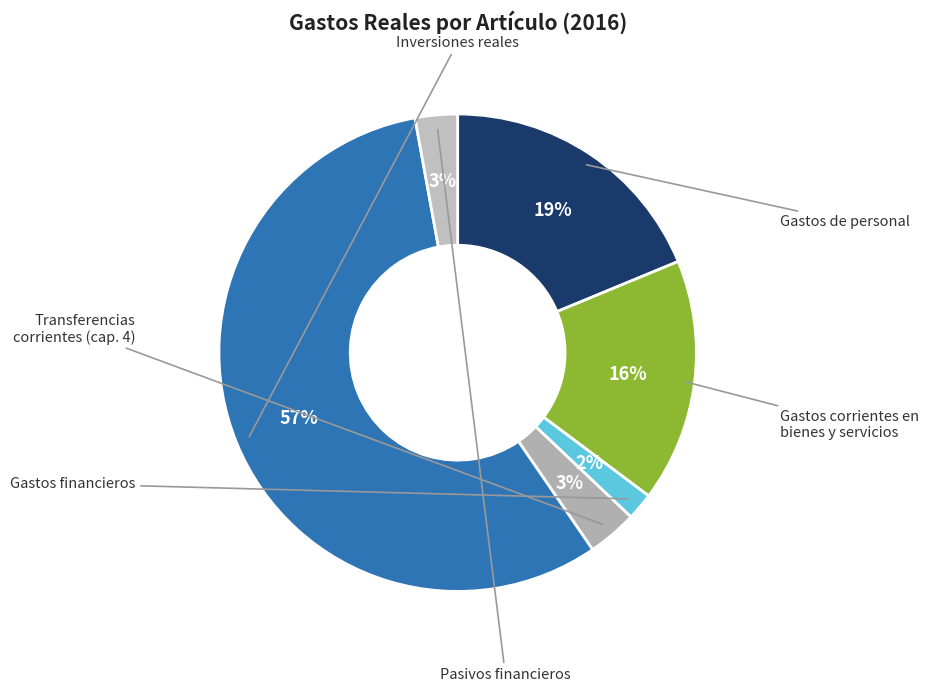

The Inversiones reales slice represents 57% of the pie. True or false?

True